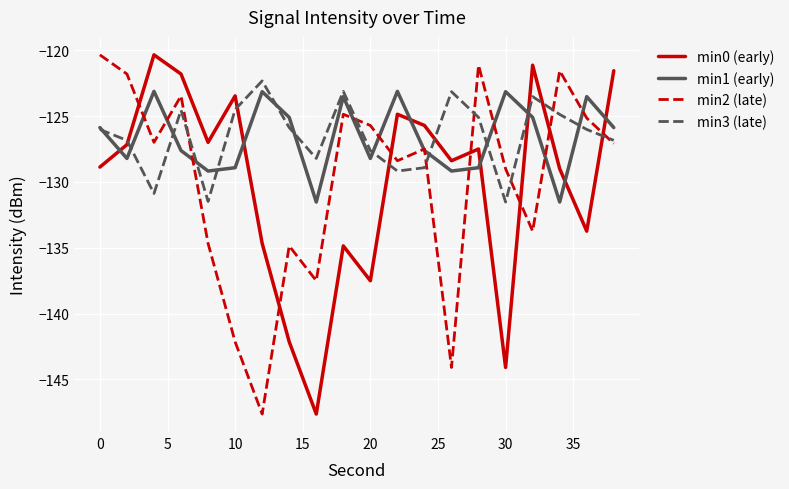

How many times do min0 (early) and min2 (late) cross each other?

7